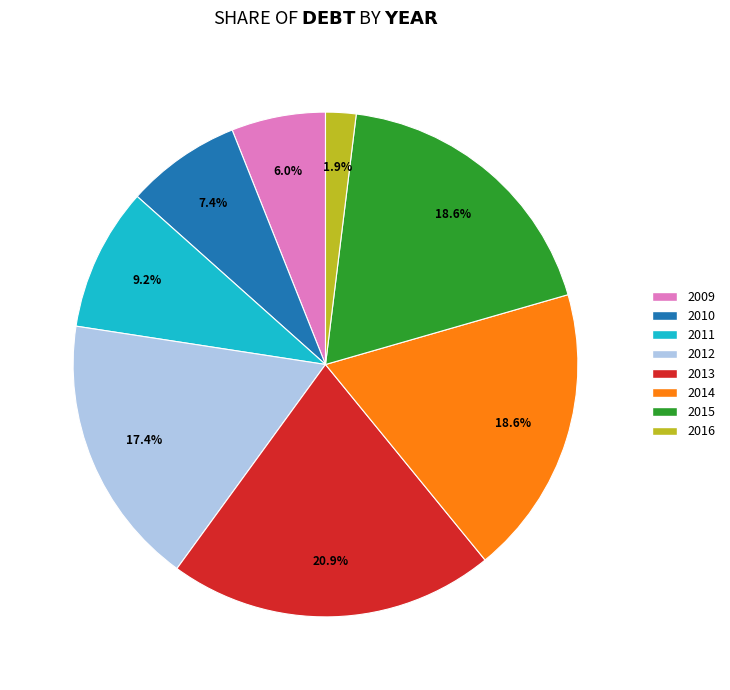

Does 2012 represent more than half of the total?

No